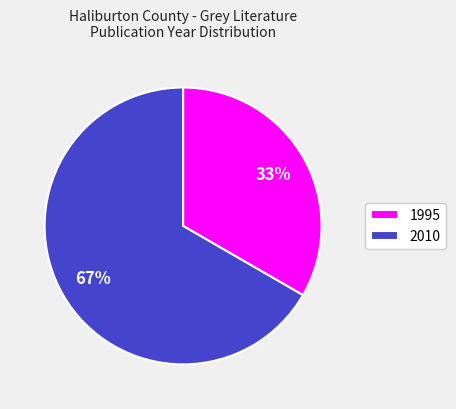

To the nearest percent, what portion does 2010 represent?

67%